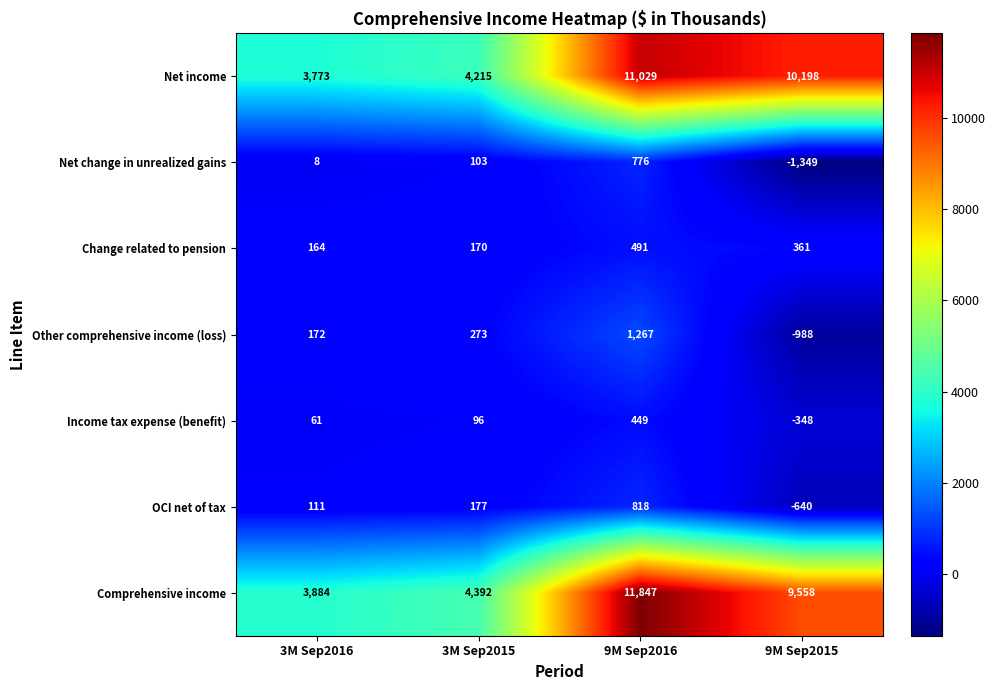

What is the total value across all series at 9M Sep2015?

16792